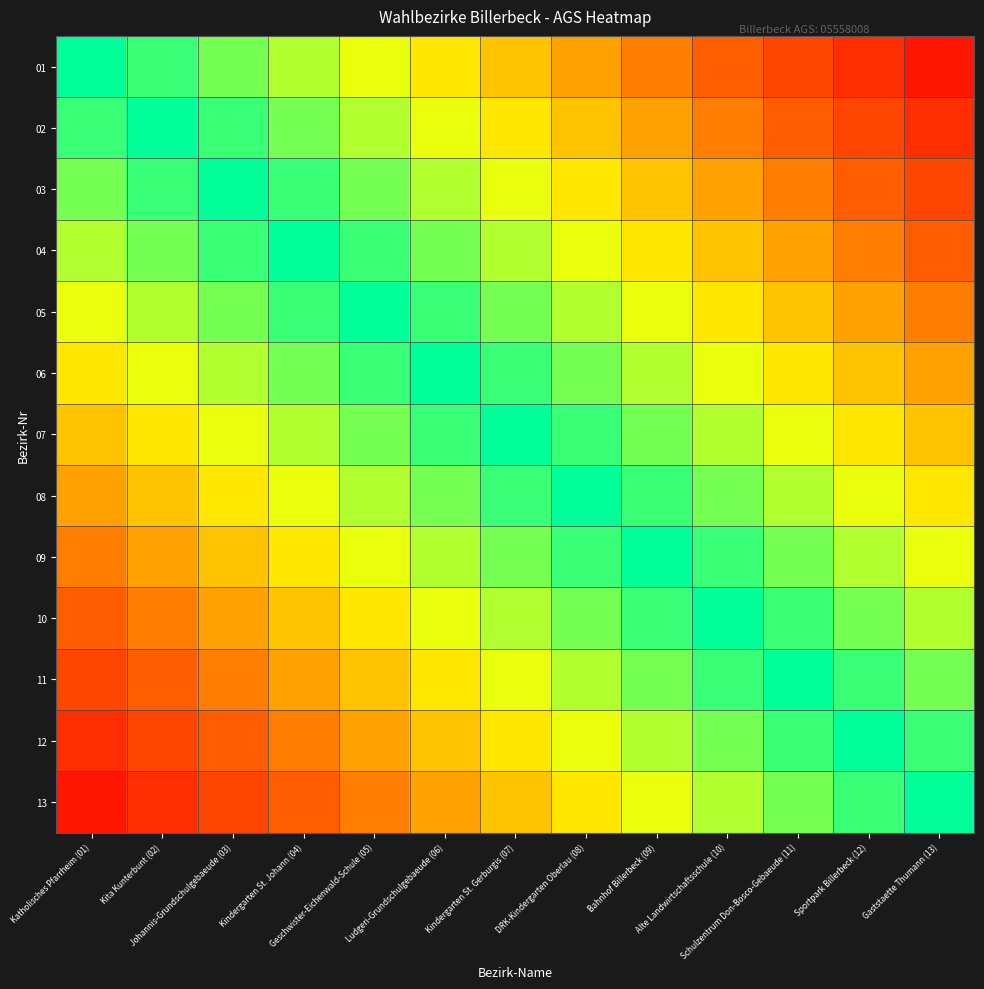

At how many categories does at least one series exceed 0?

13